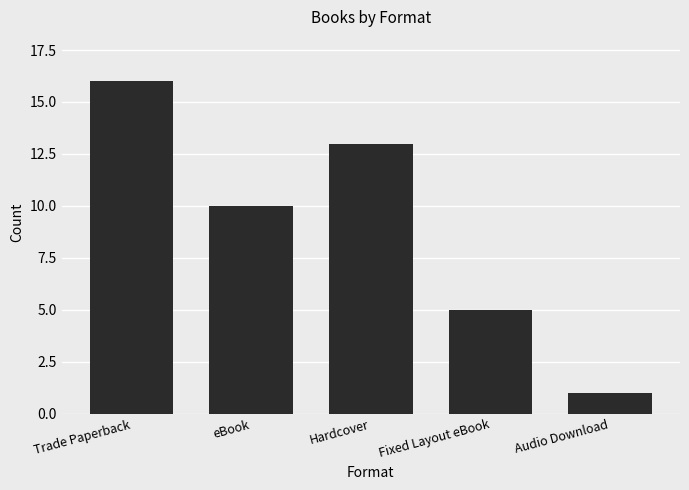

Does the chart contain stacked bars?

No